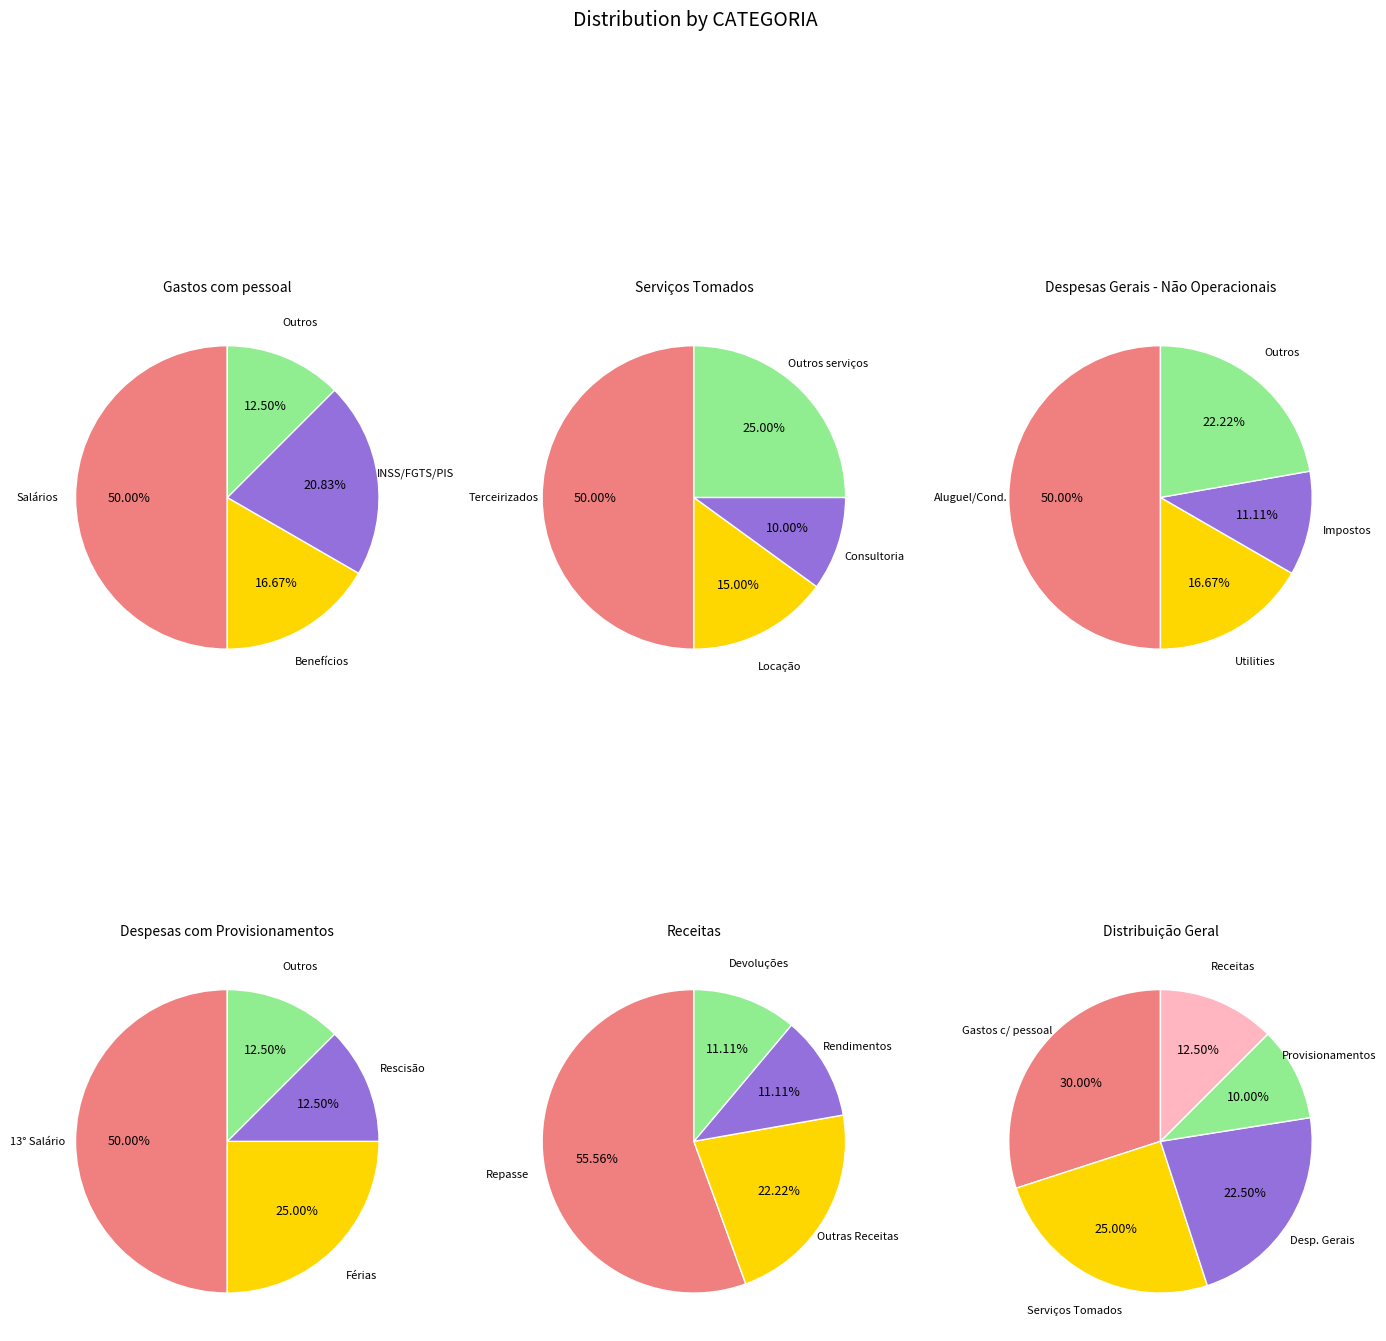

Rank the categories by value from highest to lowest.

Gastos com pessoal, Serviços Tomados, Despesas Gerais - Não Operacionais, Receitas, Despesas com Provisionamentos